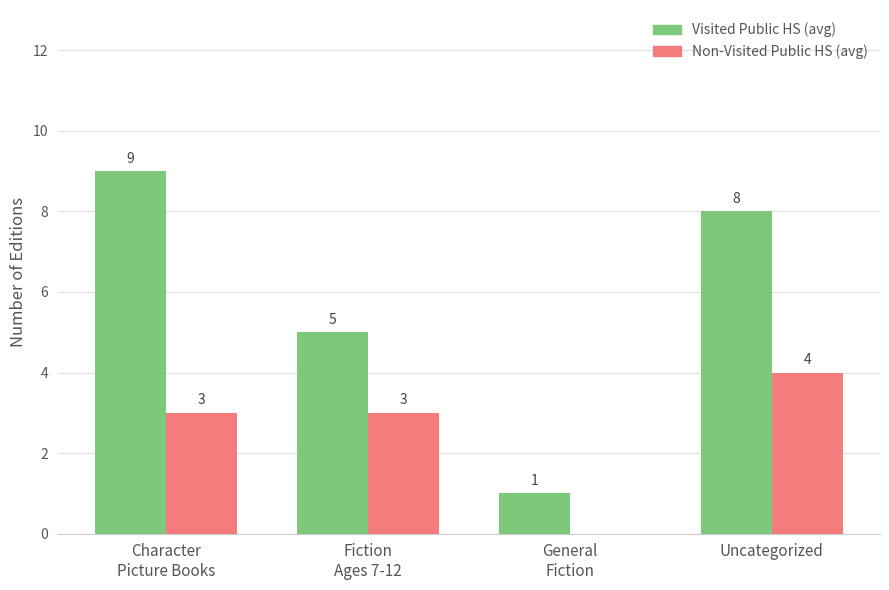

Which series has the widest spread of values?

Visited Public HS (avg)